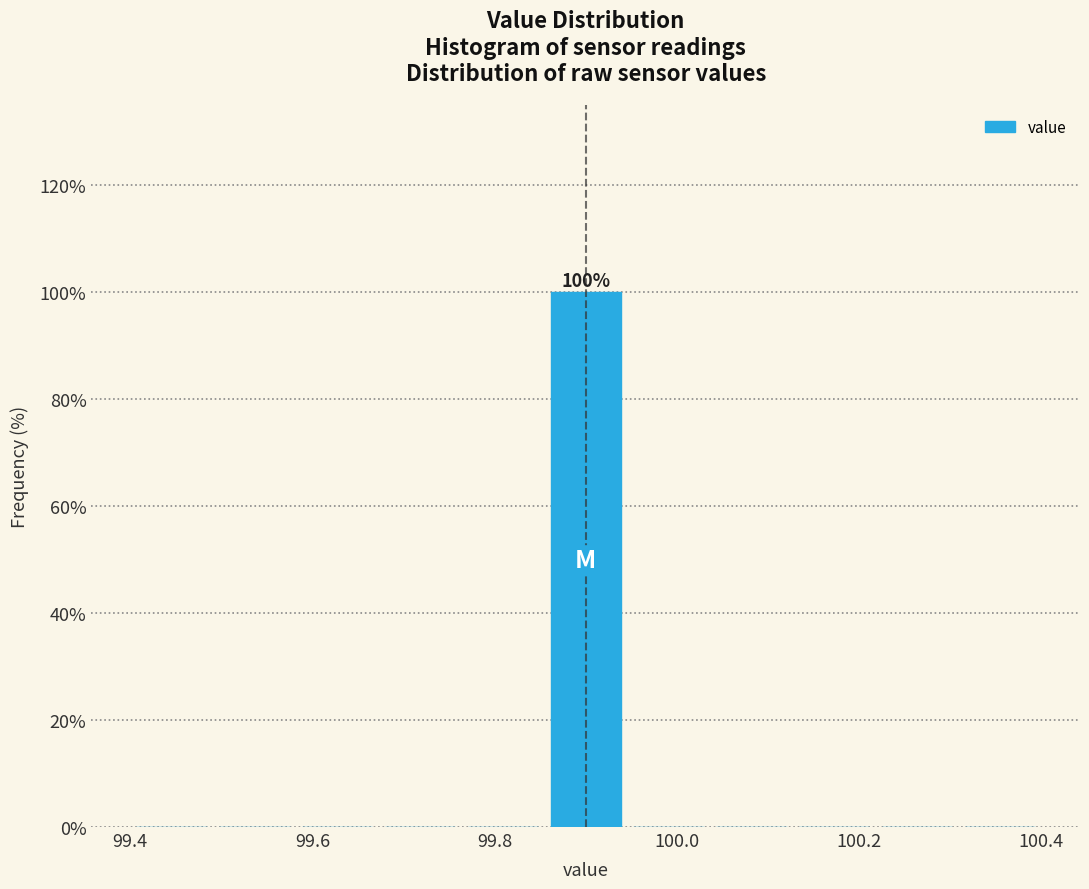

Which range on the x-axis has the tallest bar?

99.86 to 99.94